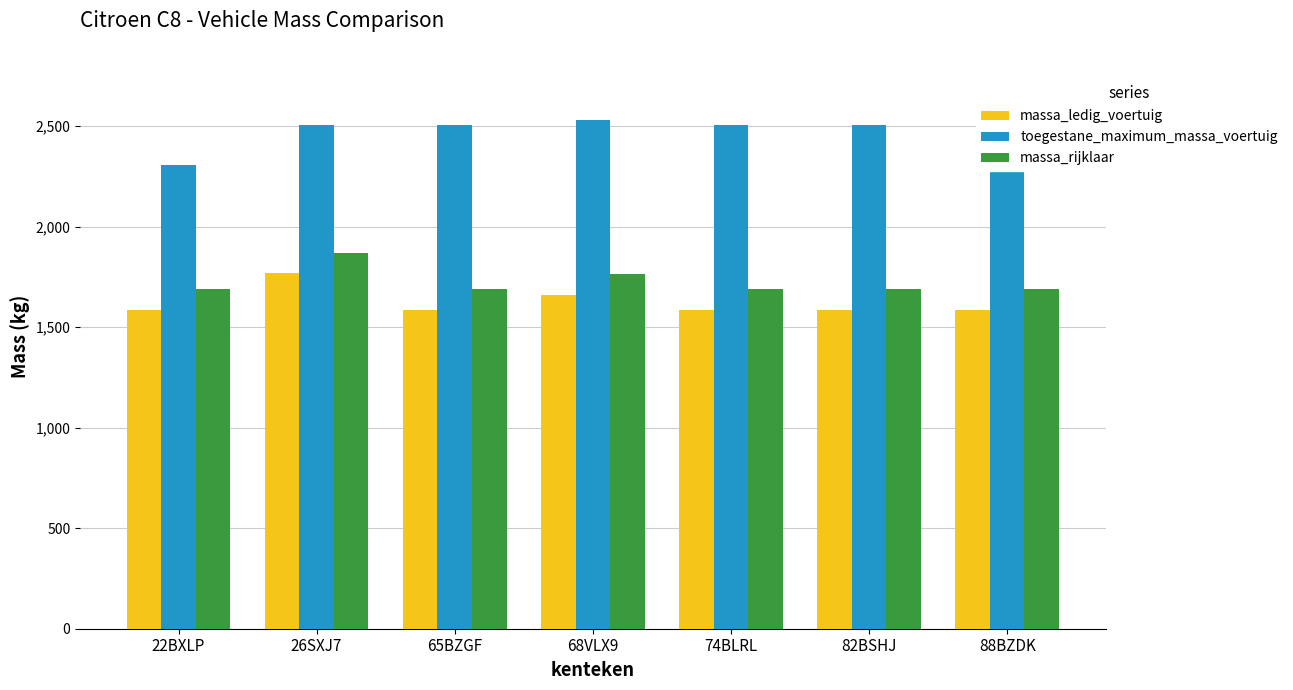

How many data points in massa_ledig_voertuig are above 1587?

2